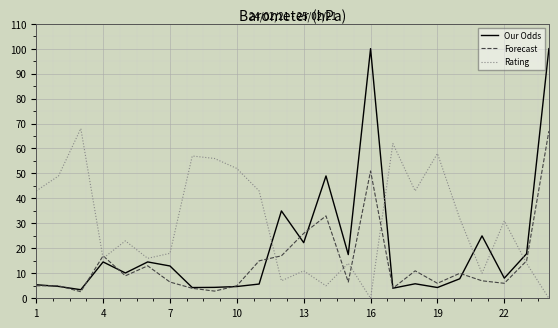

What are all the series names shown in the legend?

Our Odds, Forecast, Rating